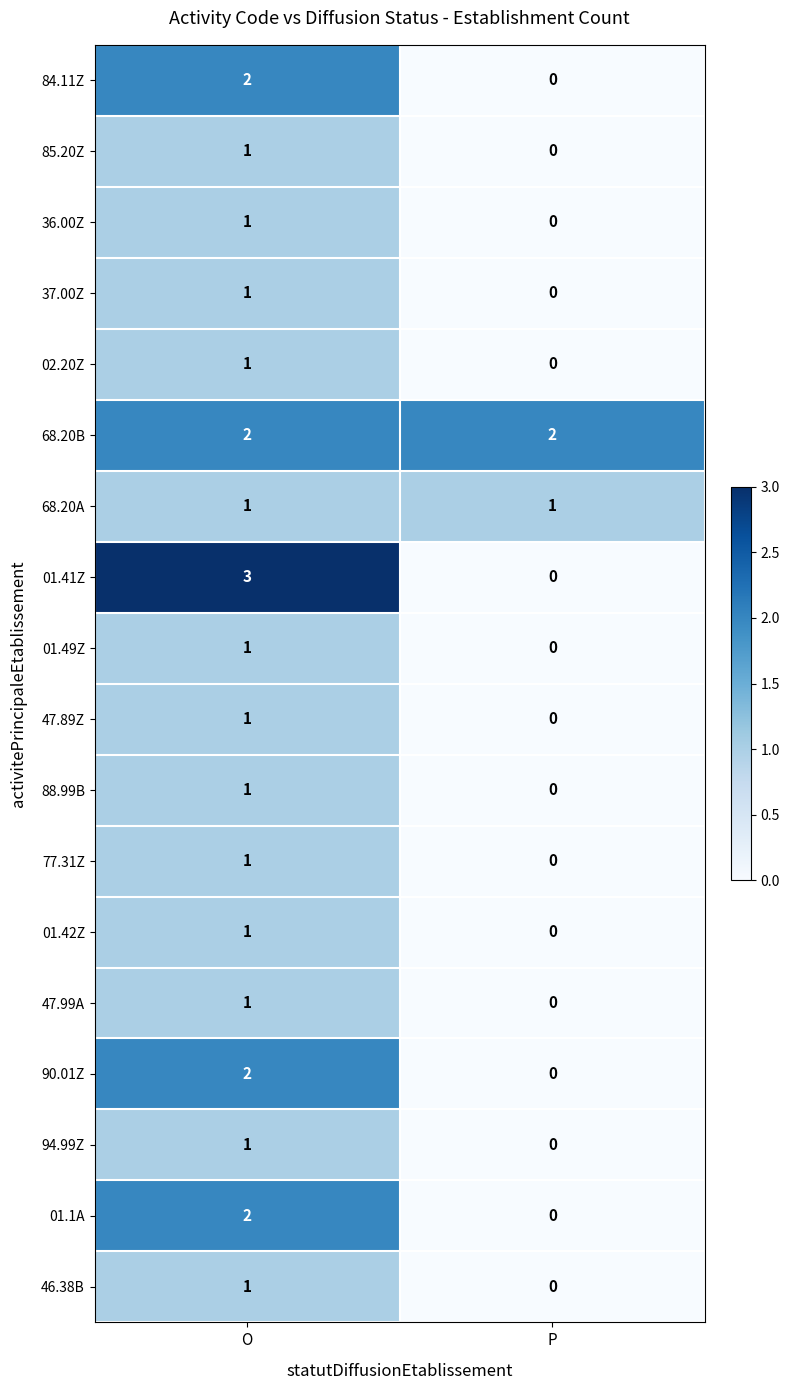

How many values in the 01.1A series are below 2?

1